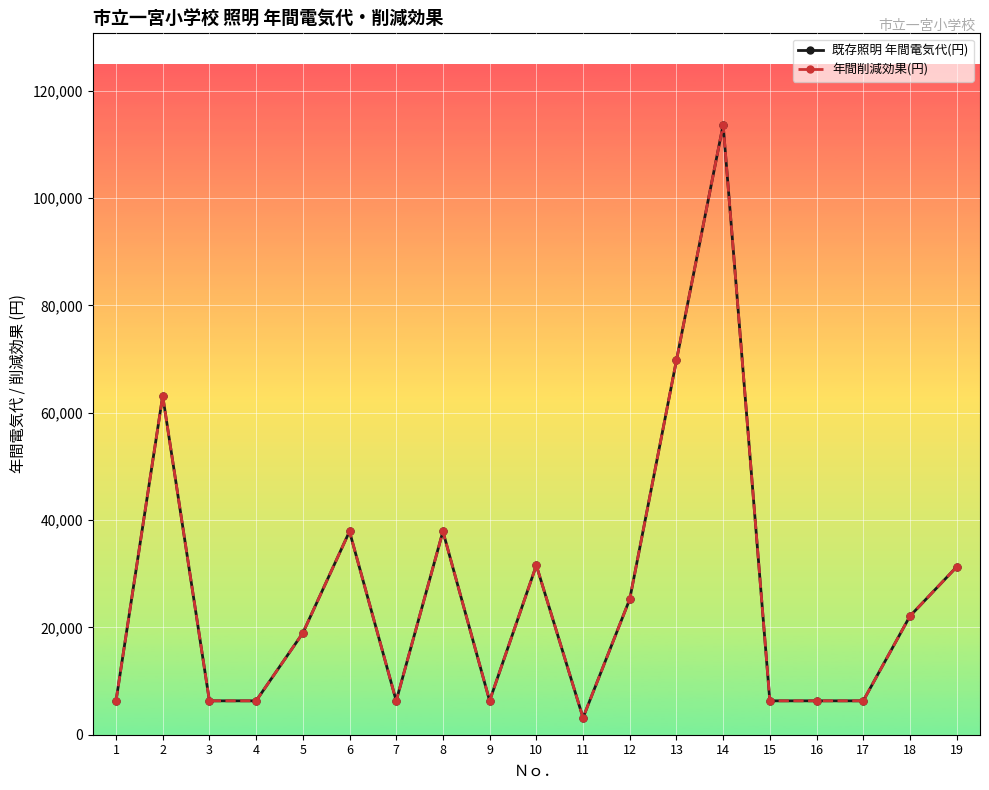

What is the average value of the 年間削減効果(円) series?

26585.7